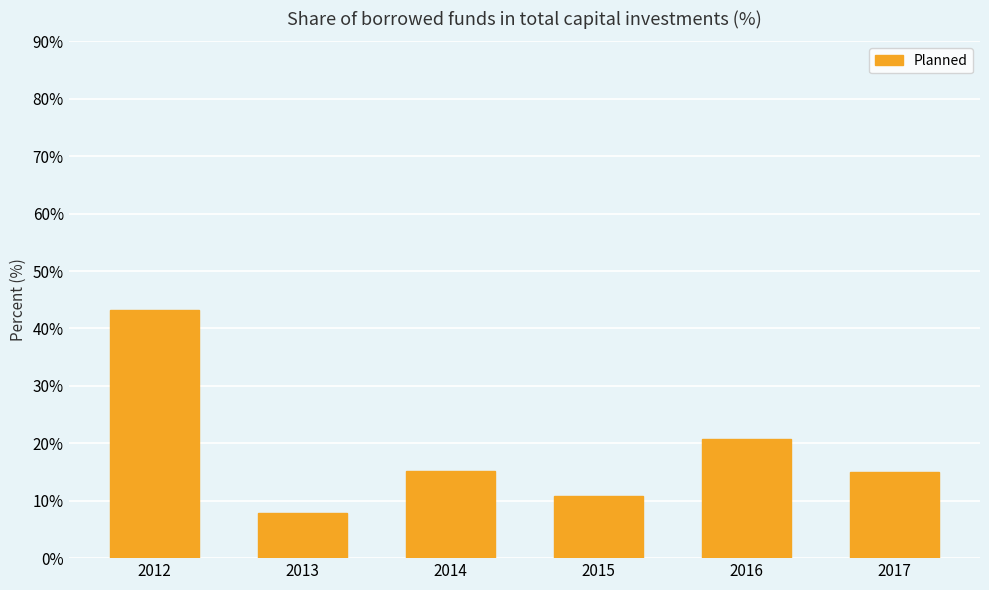

What is the difference between the second highest and minimum values?

12.8